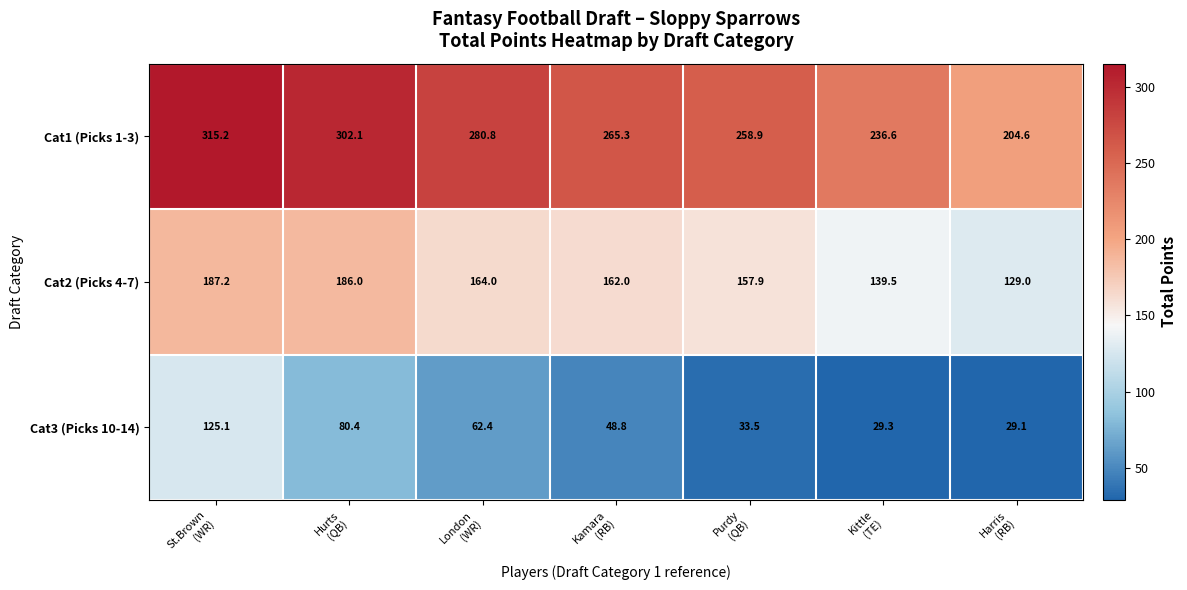

Which series has the largest range (max minus min)?

Cat1 (Picks 1-3)